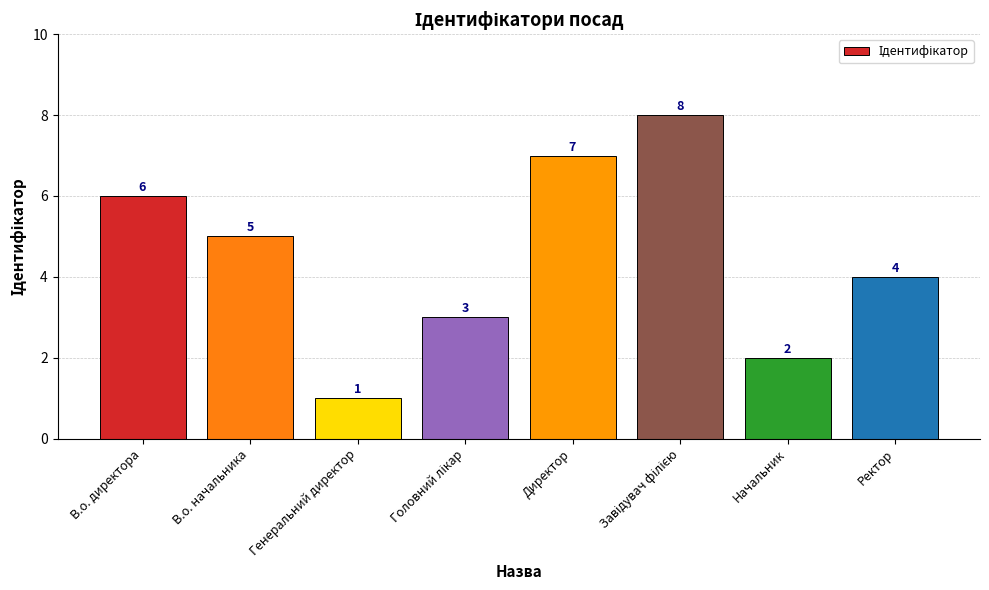

What is the value of the 7th bar from the left?

2